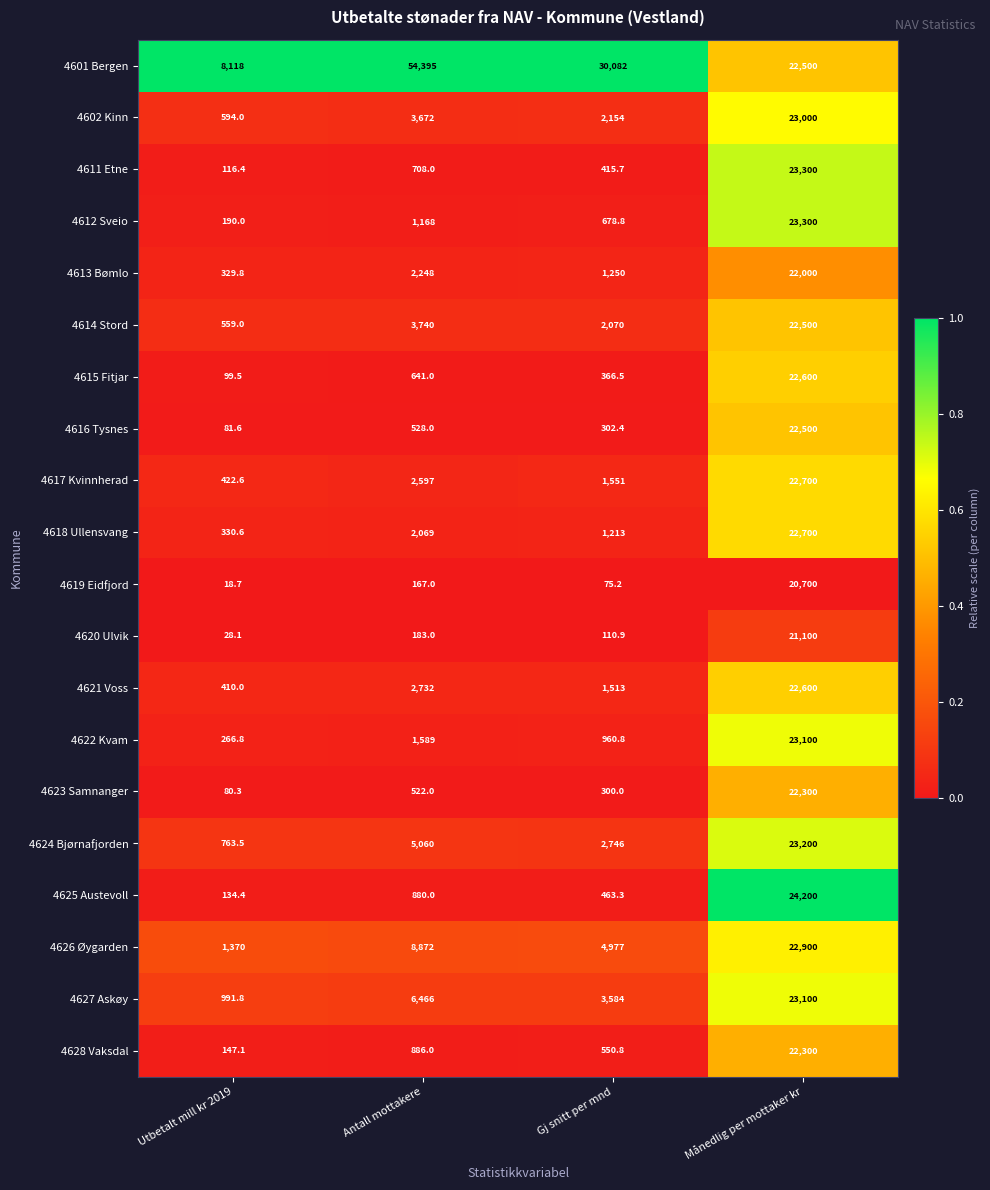

Which series changed the most between Gj snitt per mnd and Månedlig per mottaker kr?

4625 Austevoll